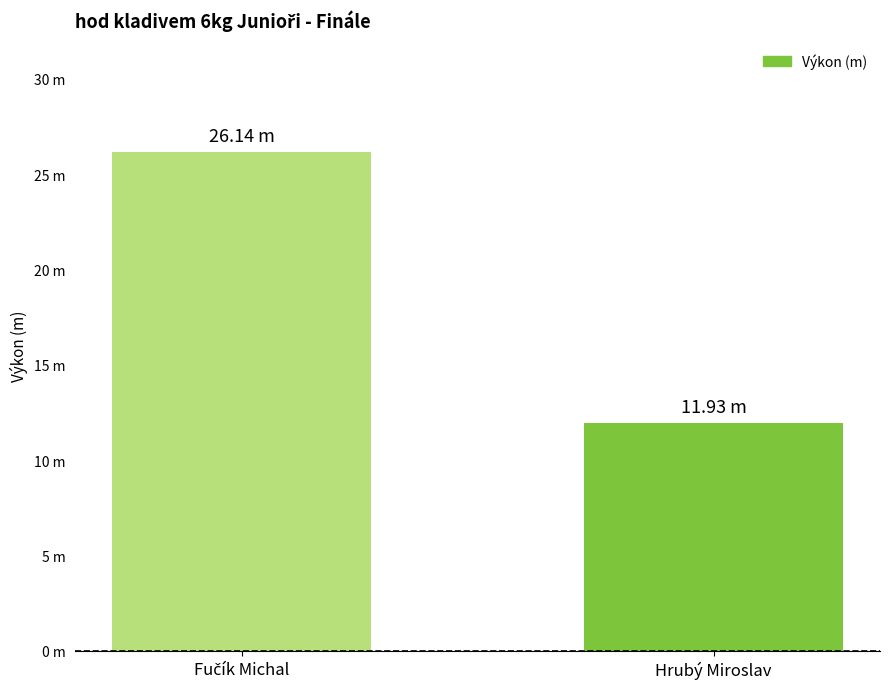

Rank the categories by value from highest to lowest.

Fučík Michal, Hrubý Miroslav